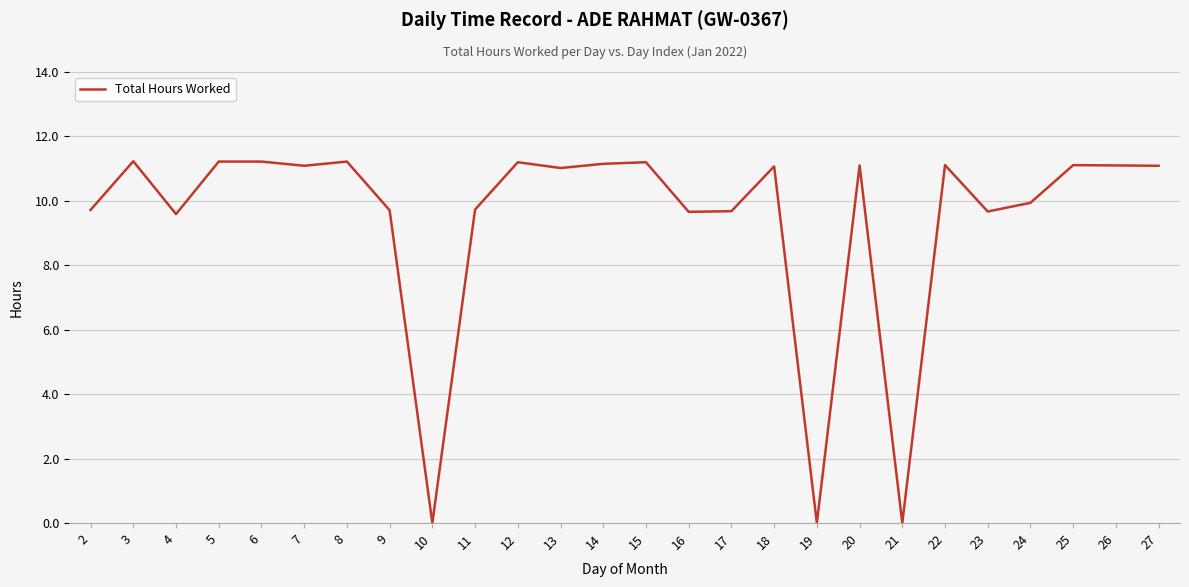

Which has a higher value, 27 or 3?

3